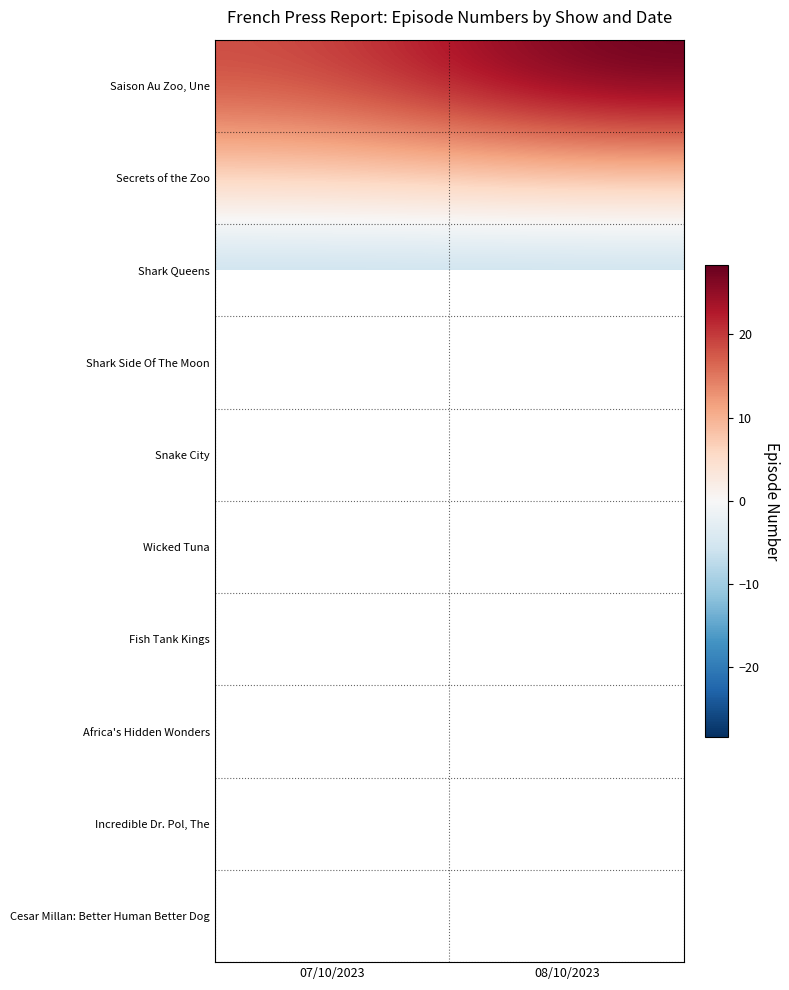

Which label corresponds to the smallest value in the chart?

07/10/2023